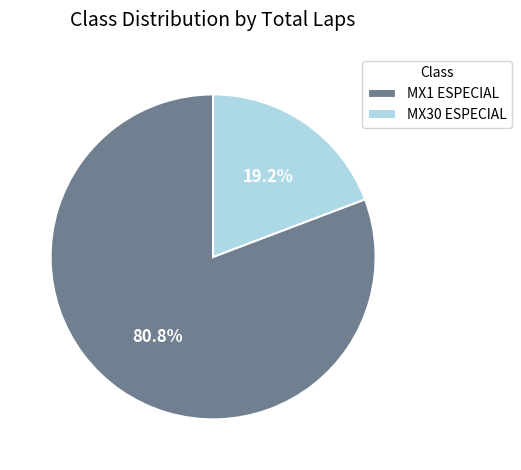

To the nearest percent, what is the combined percentage of MX30 ESPECIAL and MX1 ESPECIAL?

100%